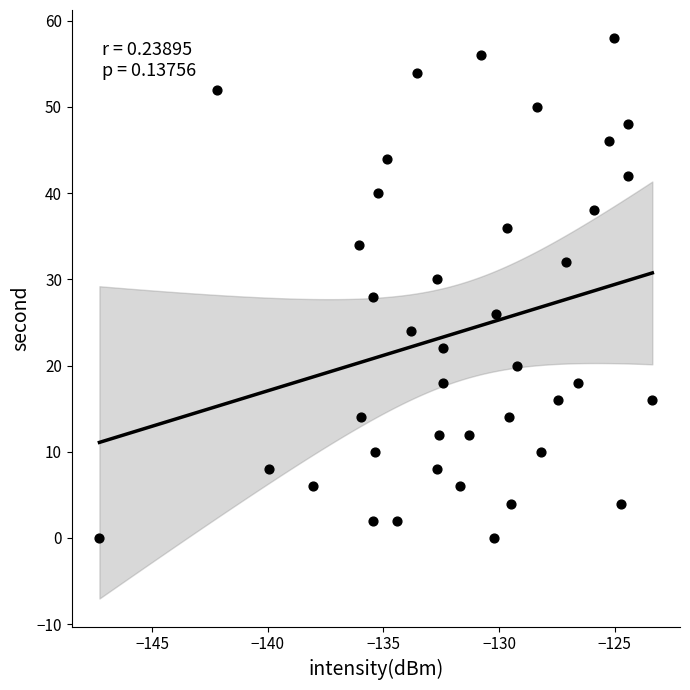

What is the range of Y values (max minus min)?

58